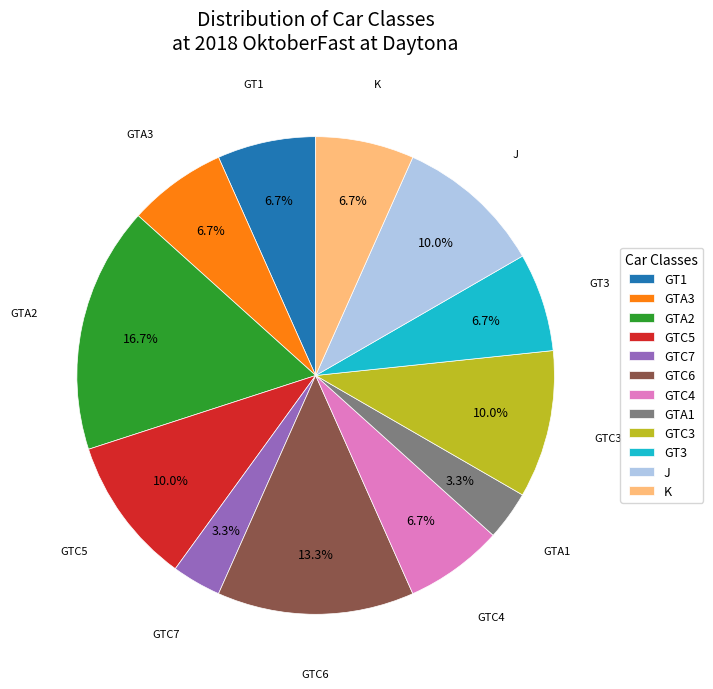

Which category has the biggest portion of the pie?

GTA2